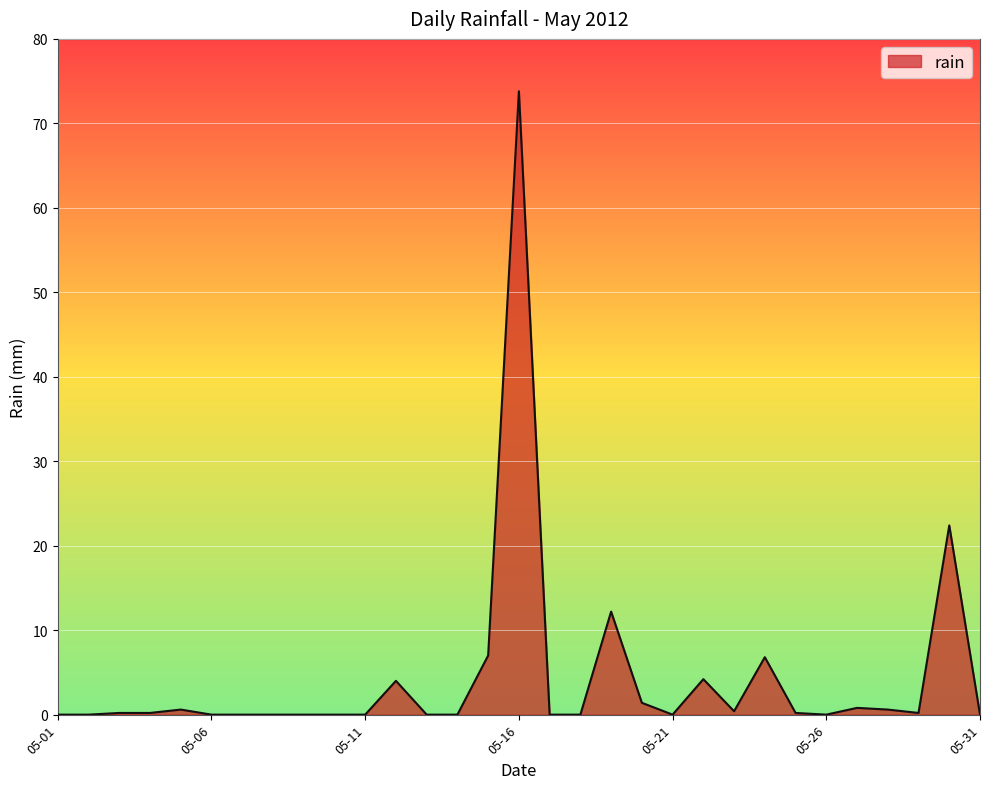

What is the difference between the maximum and minimum values?

73.8